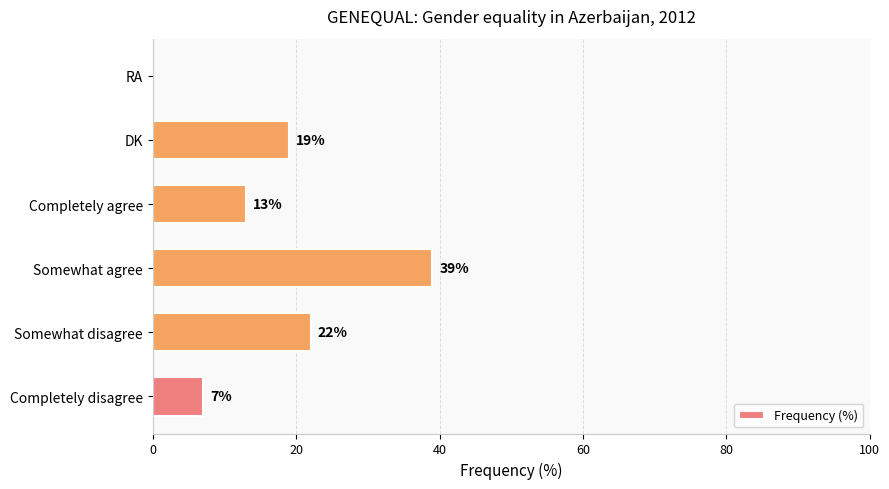

Is it true that the value at Somewhat agree is 39?

True